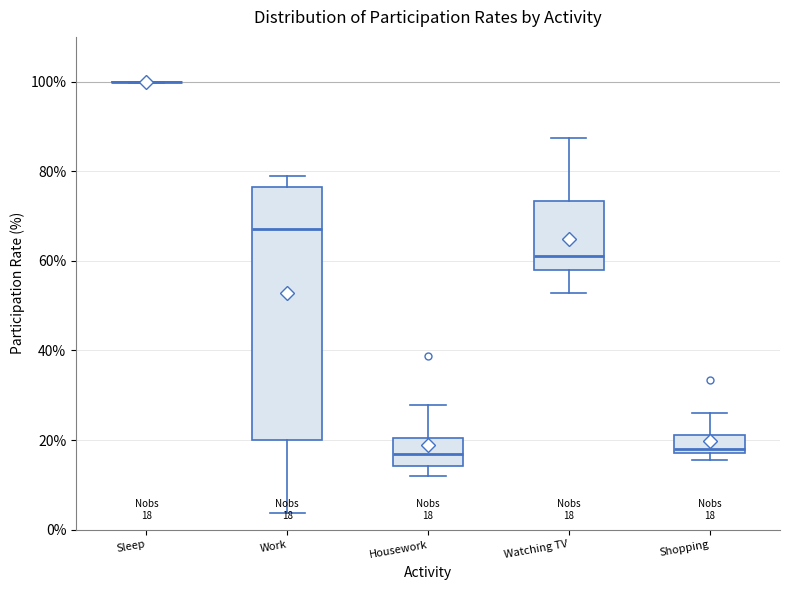

Comparing the boxes themselves (not the whiskers), which one is the tallest?

Work